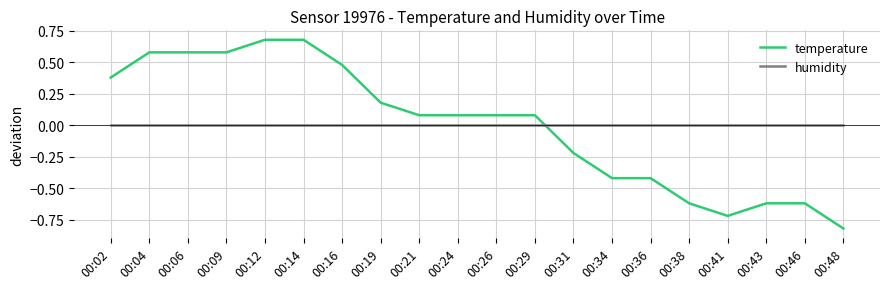

At which category does the chart reach its minimum across all series?

00:48